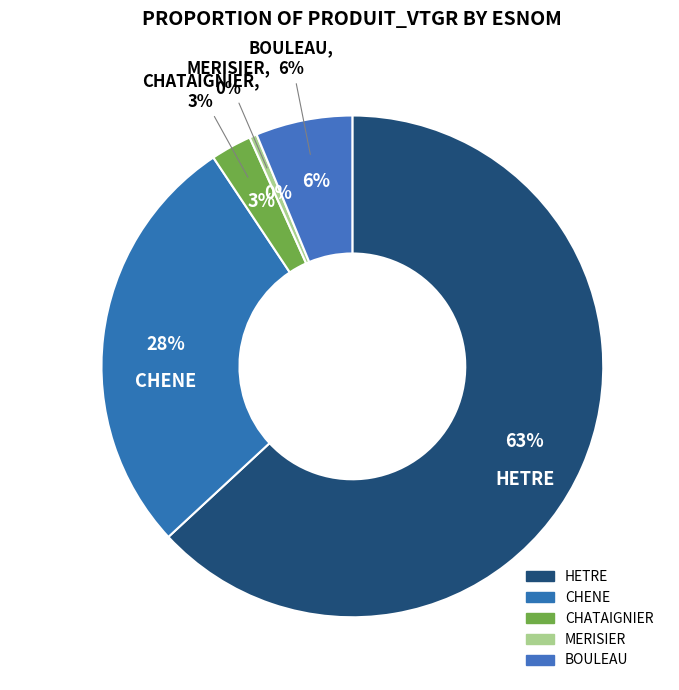

The HETRE slice represents 63% of the pie. True or false?

True